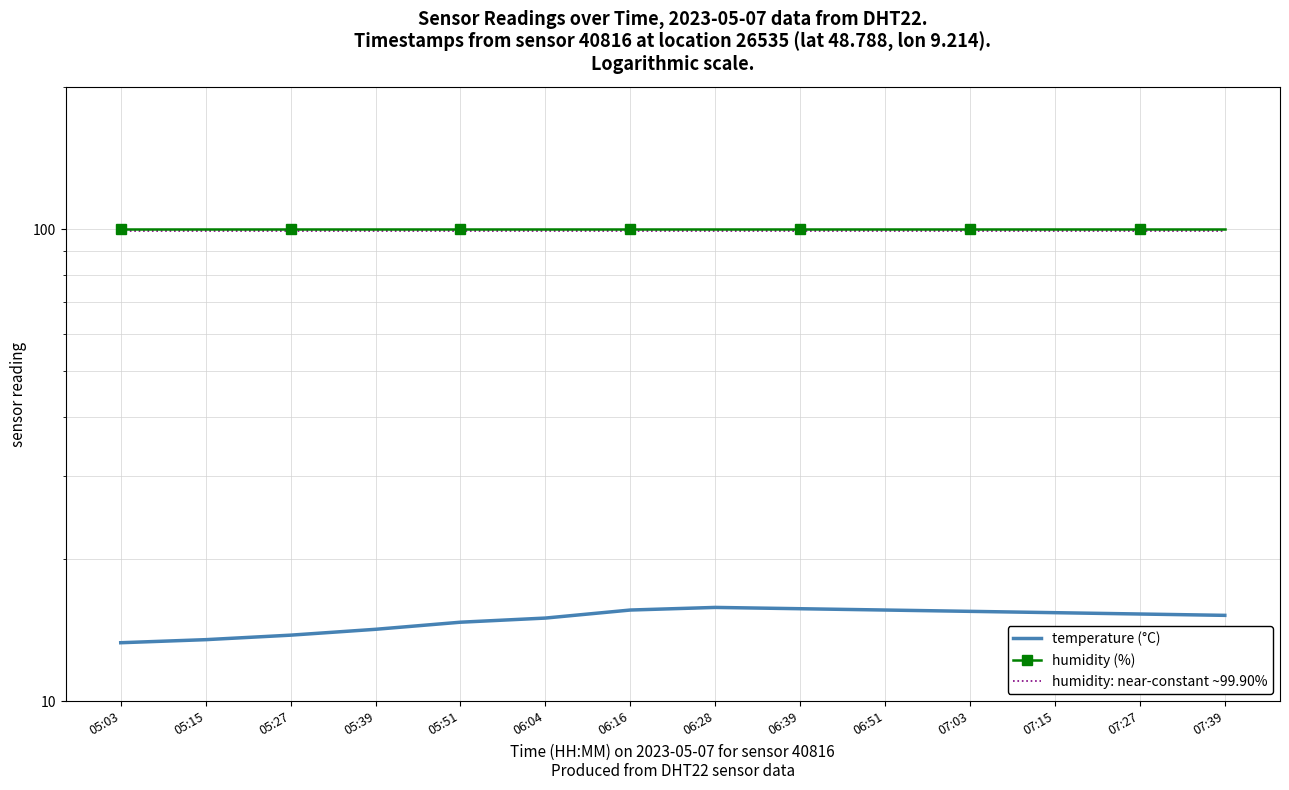

At 06:04, list the series in order from largest to smallest.

humidity (%), humidity: near-constant ~99.90%, temperature (°C)